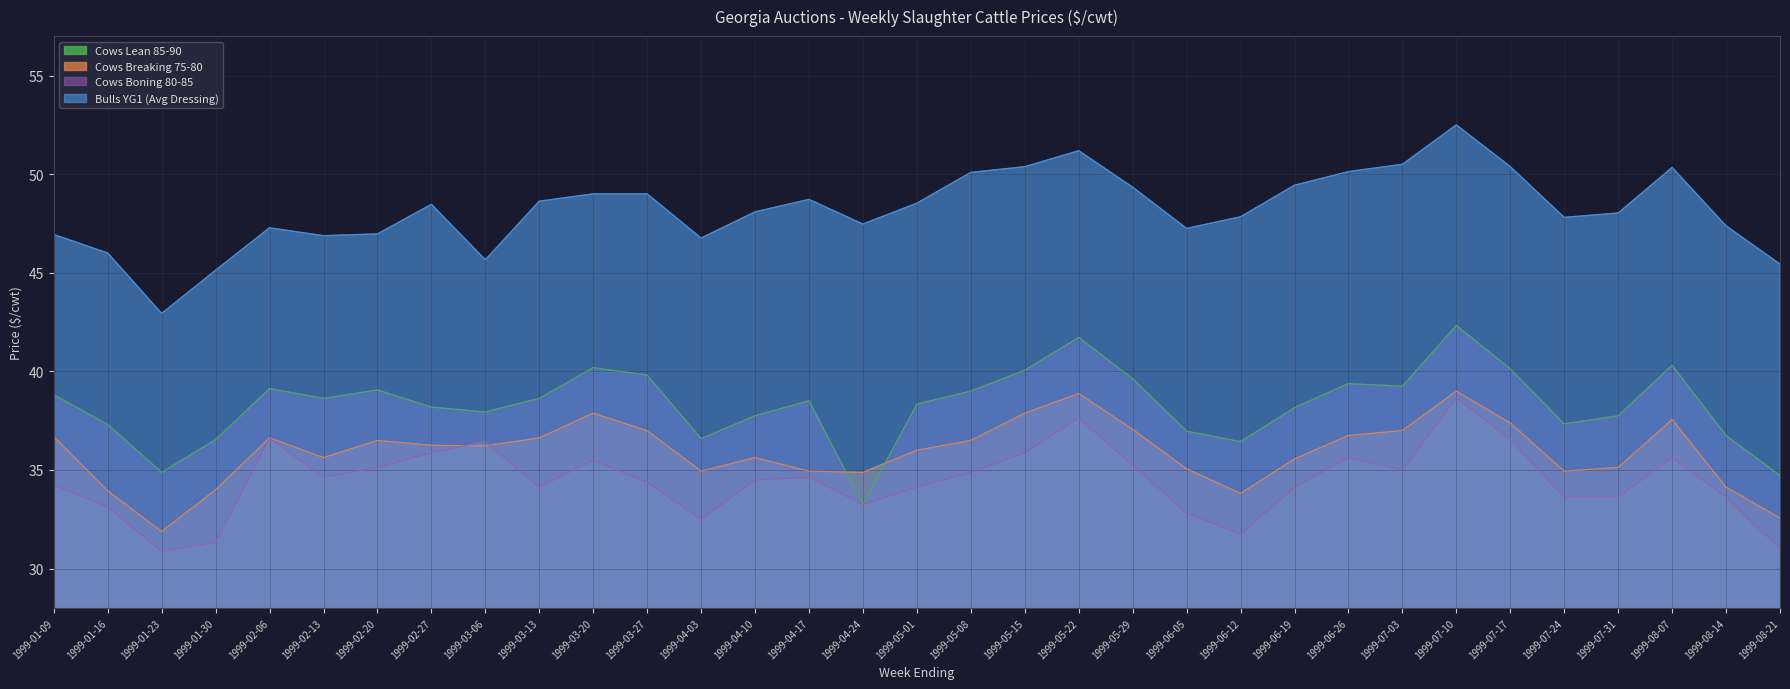

True or false: Bulls YG1 (Avg Dressing) has a value of 23.9 at 1999-03-27.

False